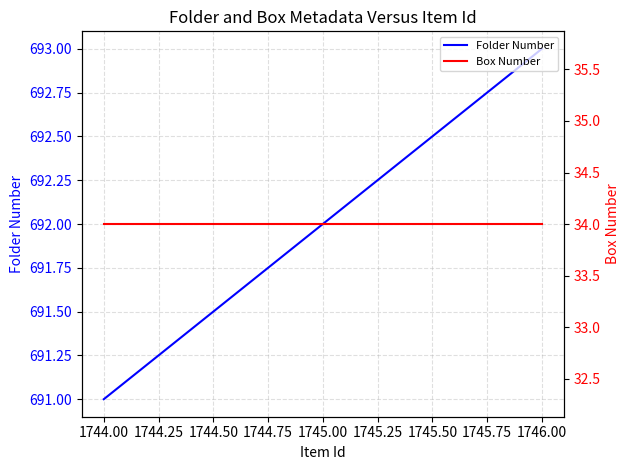

Which series has the largest total across all categories?

Folder Number